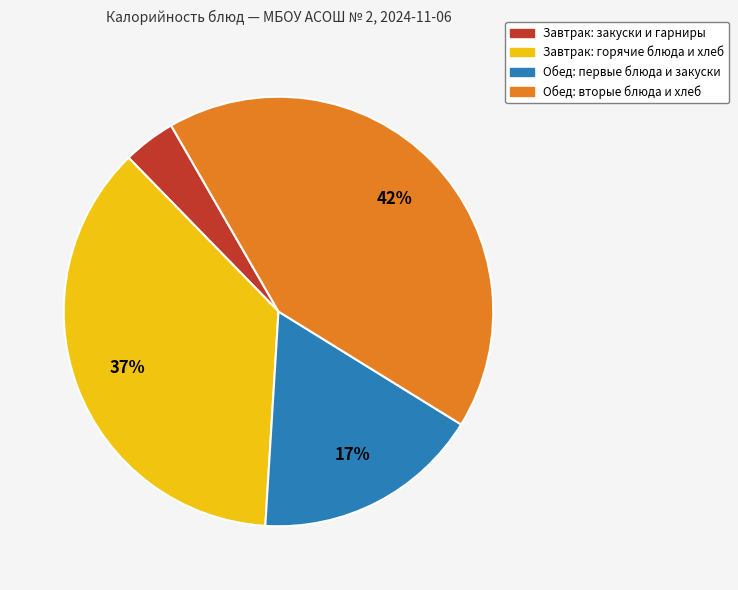

Is there a majority slice in this chart?

No